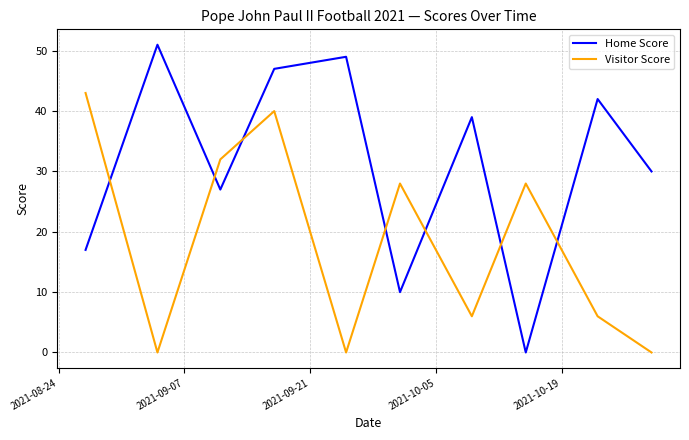

After their last crossing, which series has the higher values: Visitor Score or Home Score?

Home Score